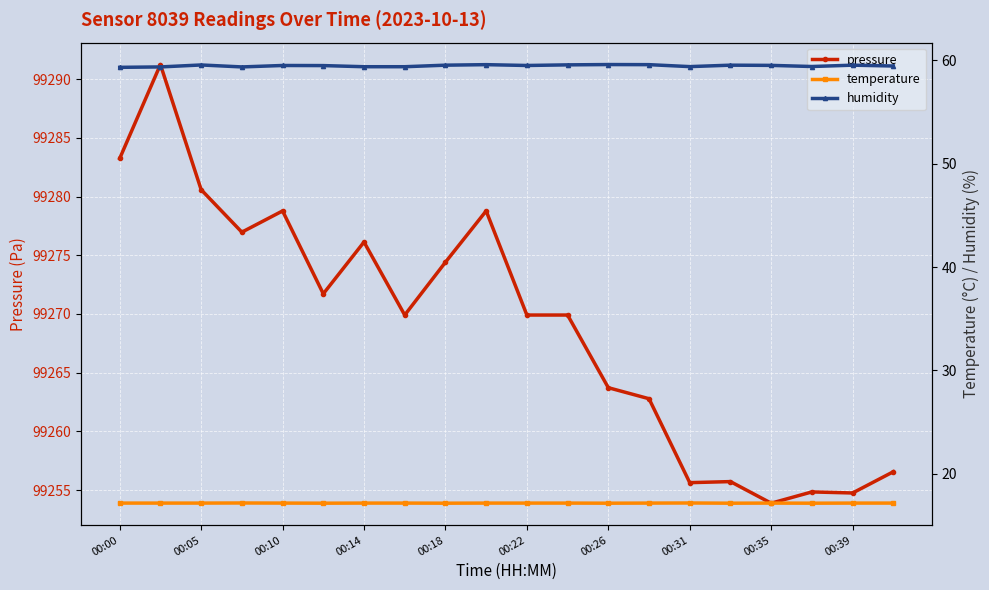

What is the spread (max minus min) of values at 00:00?

99266.1